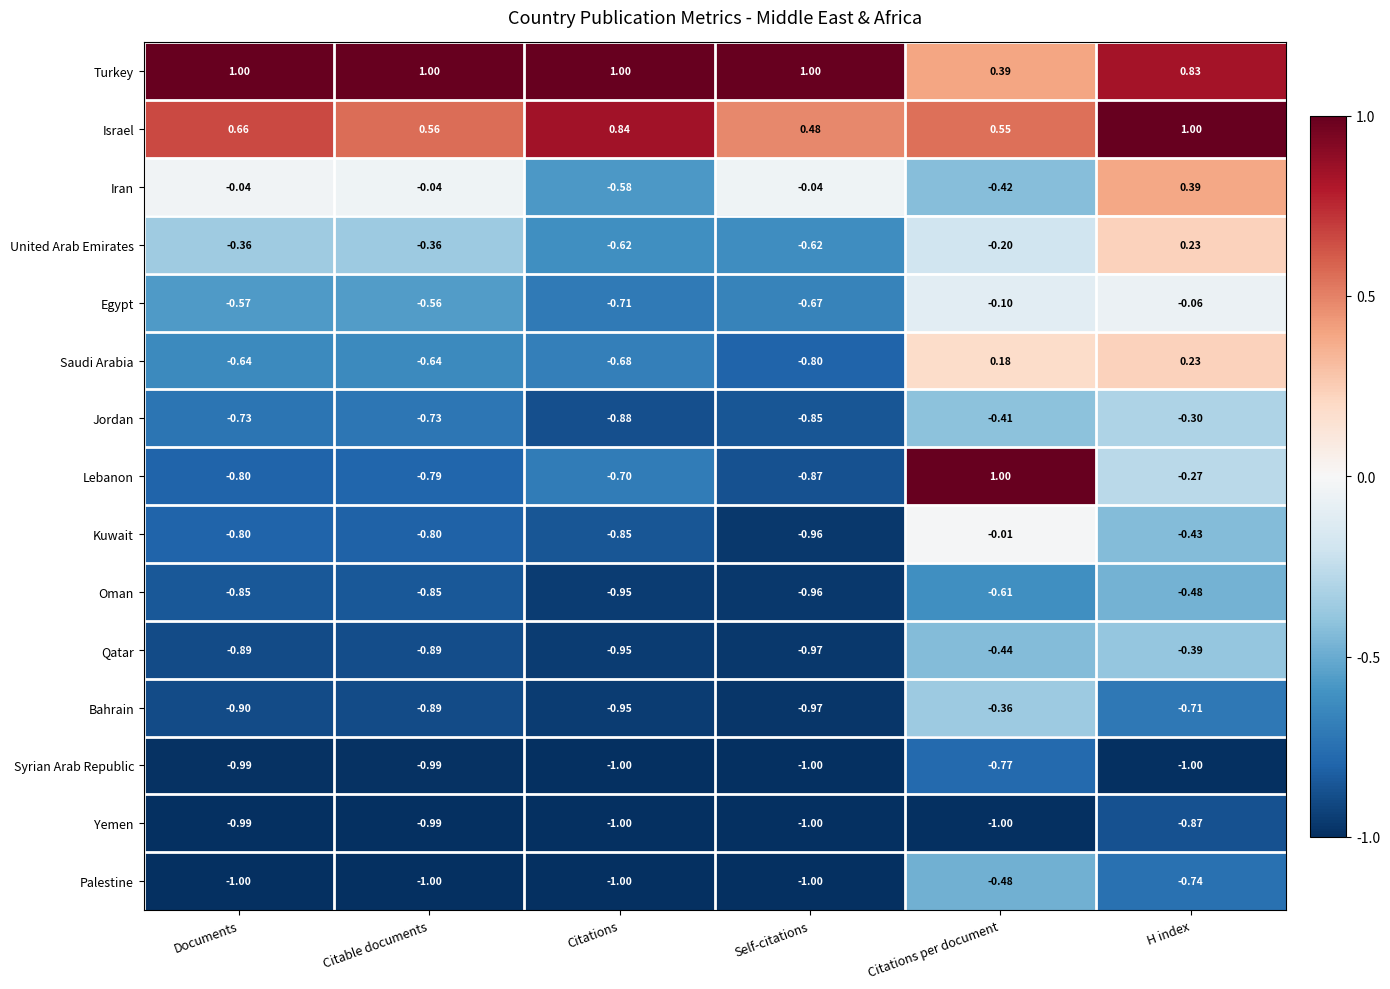

What is the difference between the highest and lowest values at Citable documents?

2.0